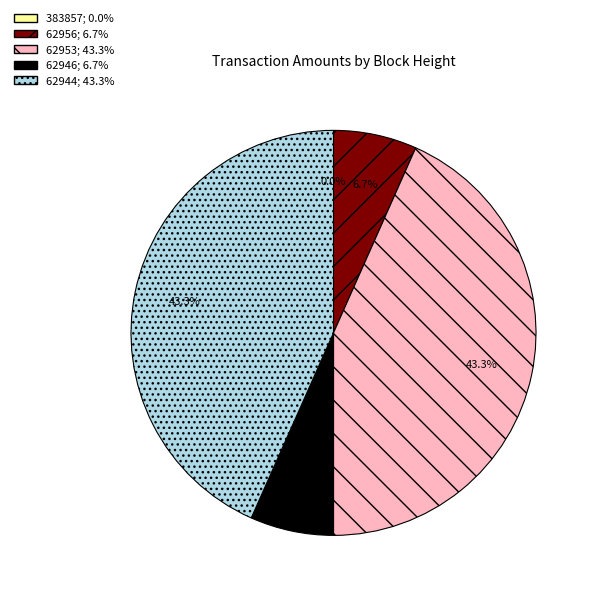

Approximately how many times larger is the value at 62944 compared to 62953?

1.0